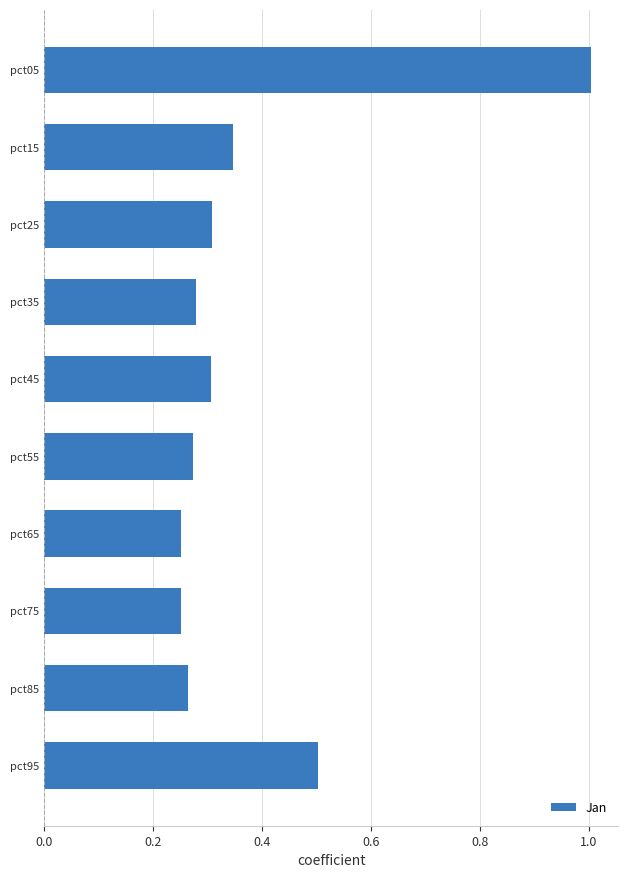

What is the change in value from pct05 to pct15?

-0.7